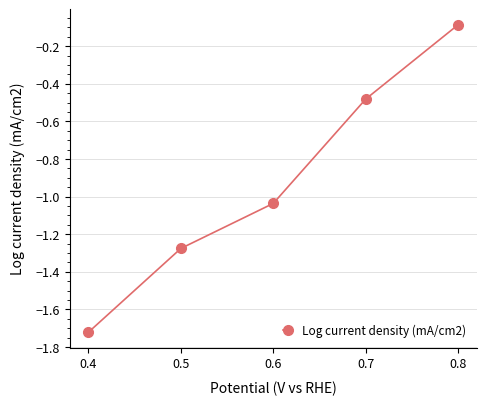

Which category has the lowest value across all series?

0.4